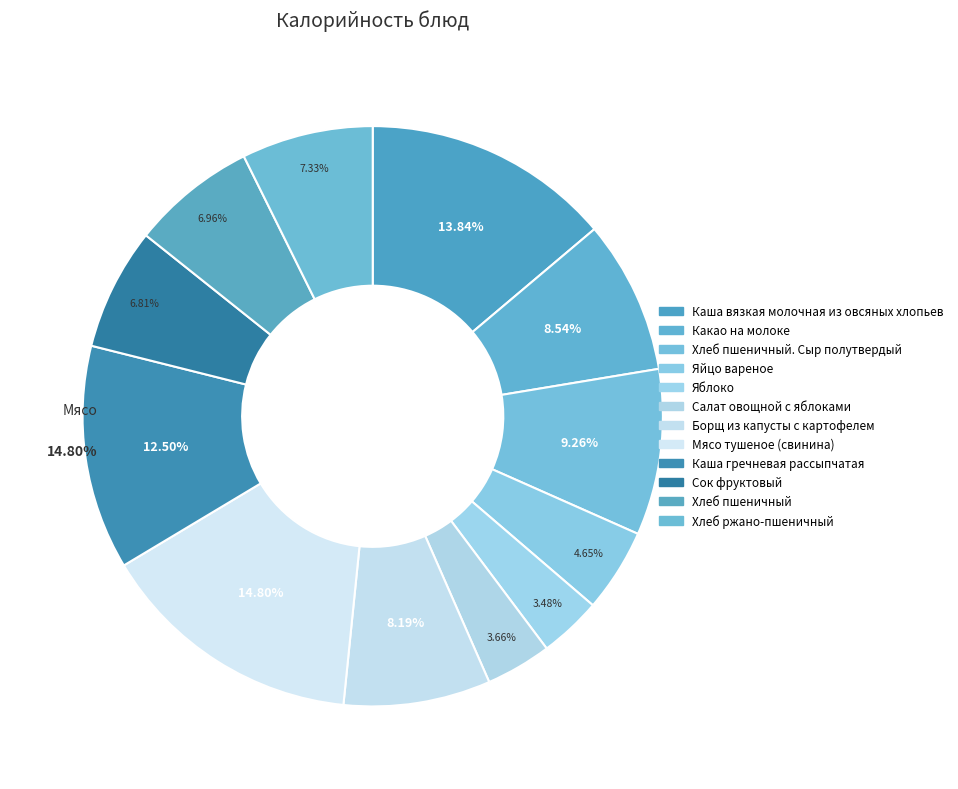

What percentage is the Сок фруктовый slice, to the nearest percent?

7%